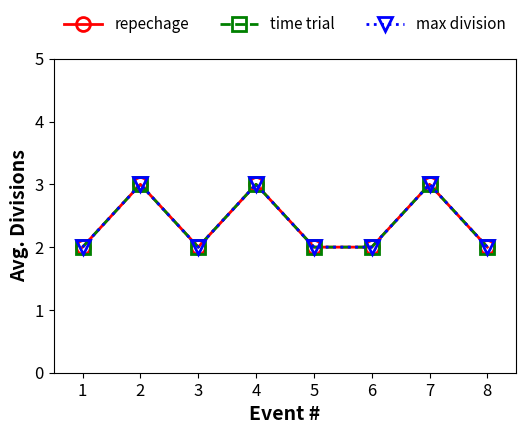

Is this an area chart (filled region under the line)?

No